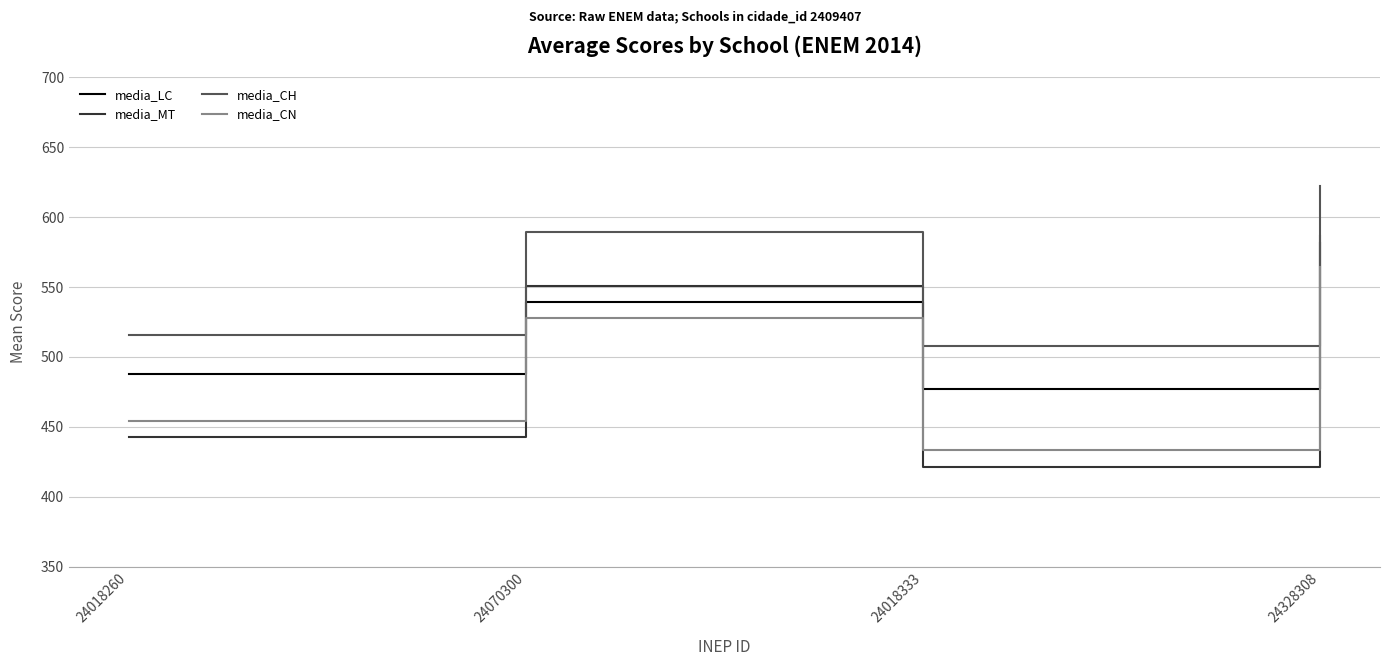

Reading left to right, transcribe all the data shown in this chart.

media_LC: 487.6	539.5	477.2	581.5
media_MT: 443.1	551.0	421.2	586.8
media_CH: 515.5	589.2	507.6	622.3
media_CN: 454.2	527.9	433.2	564.2